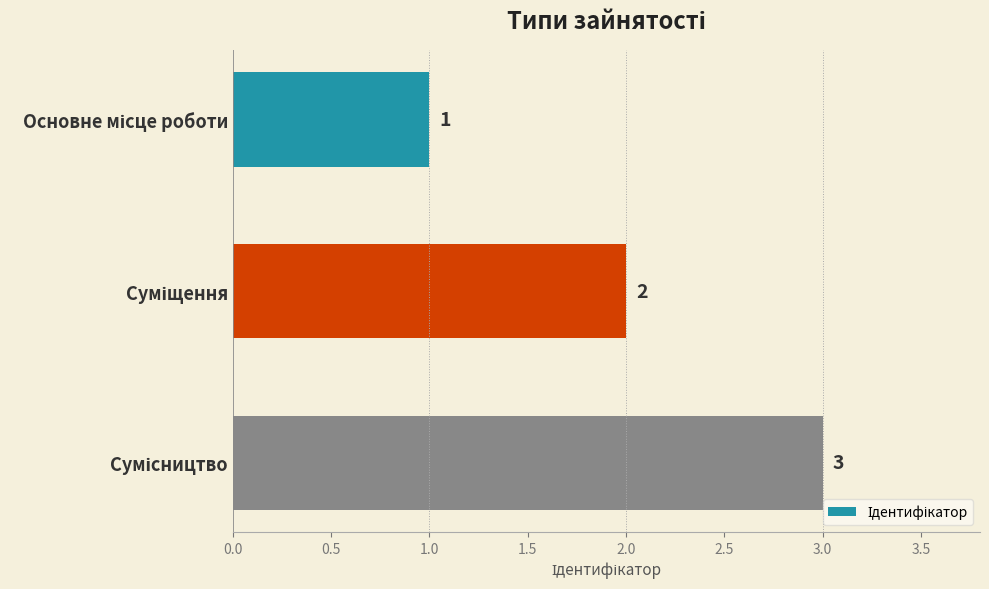

How many series are shown in this chart?

1